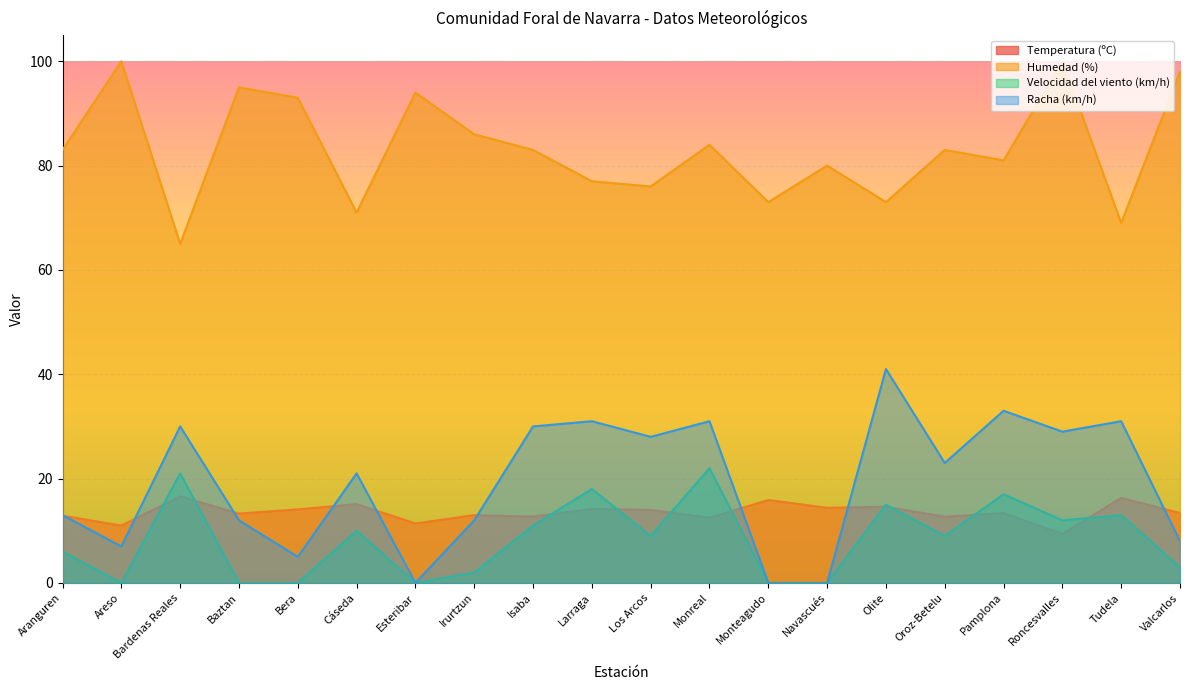

What are all the series names shown in the legend?

Temperatura (ºC), Humedad (%), Velocidad del viento (km/h), Racha (km/h)